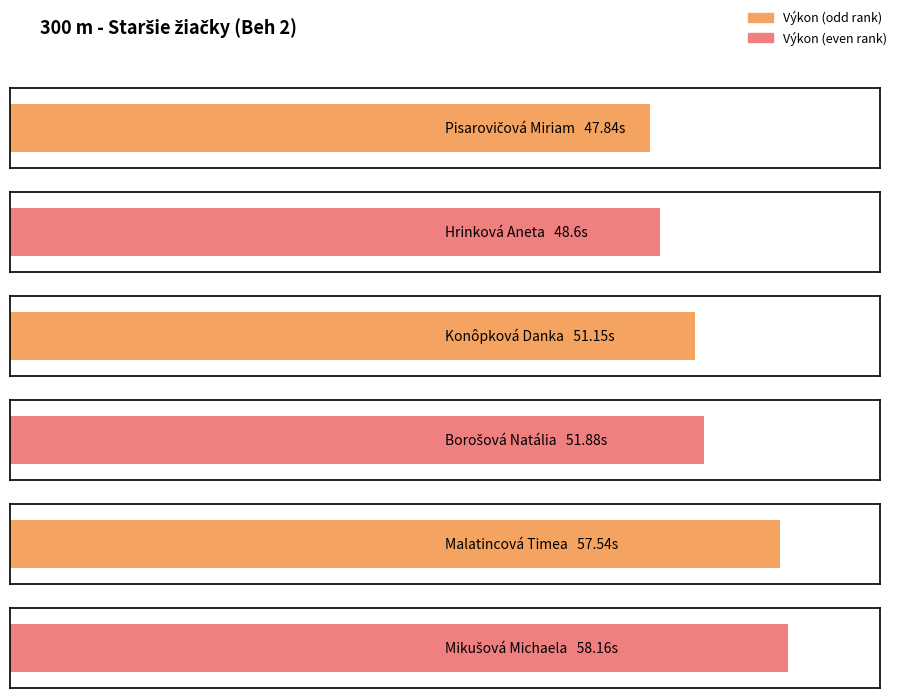

How many data points are above 51?

4